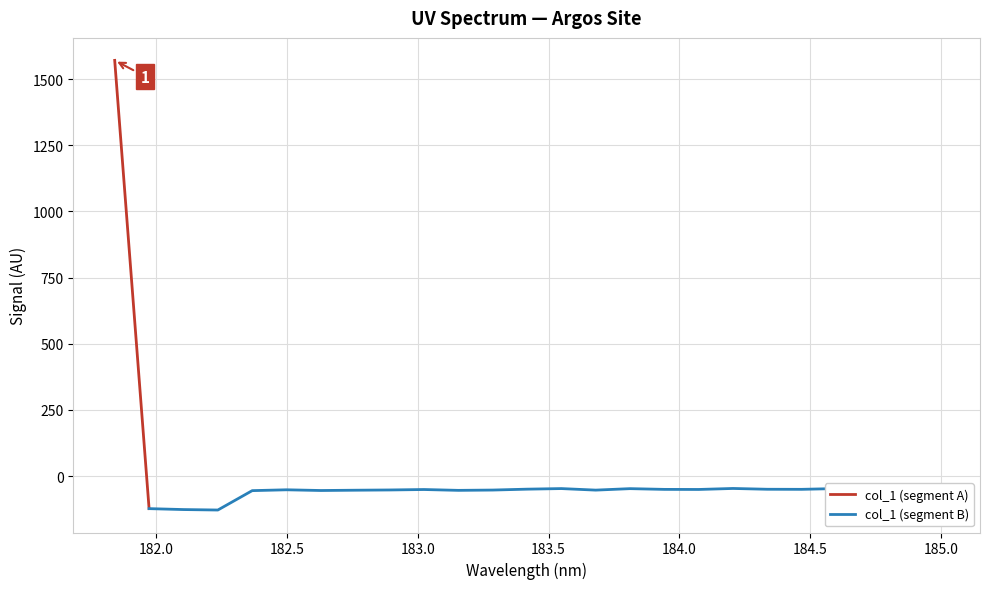

What is the difference between the maximum and minimum values?

1699.8